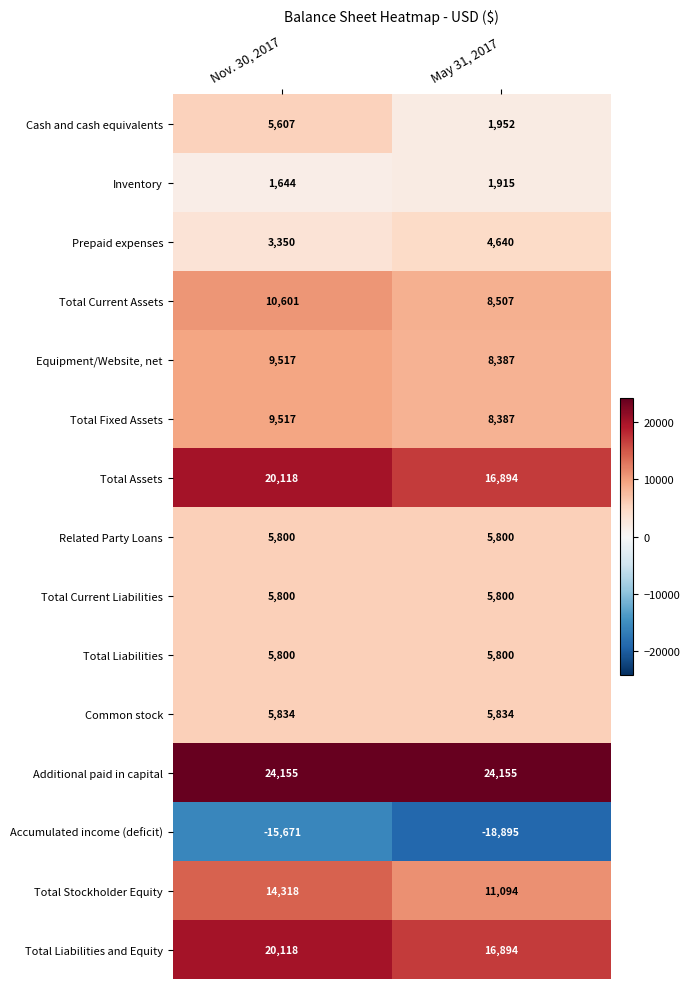

Reading right to left, list all the values displayed in this chart.

Cash and cash equivalents: 1952	5607
Inventory: 1915	1644
Prepaid expenses: 4640	3350
Total Current Assets: 8507	10601
Equipment/Website, net: 8387	9517
Total Fixed Assets: 8387	9517
Total Assets: 16894	20118
Related Party Loans: 5800	5800
Total Current Liabilities: 5800	5800
Total Liabilities: 5800	5800
Common stock: 5834	5834
Additional paid in capital: 24155	24155
Accumulated income (deficit): -18895	-15671
Total Stockholder Equity: 11094	14318
Total Liabilities and Equity: 16894	20118